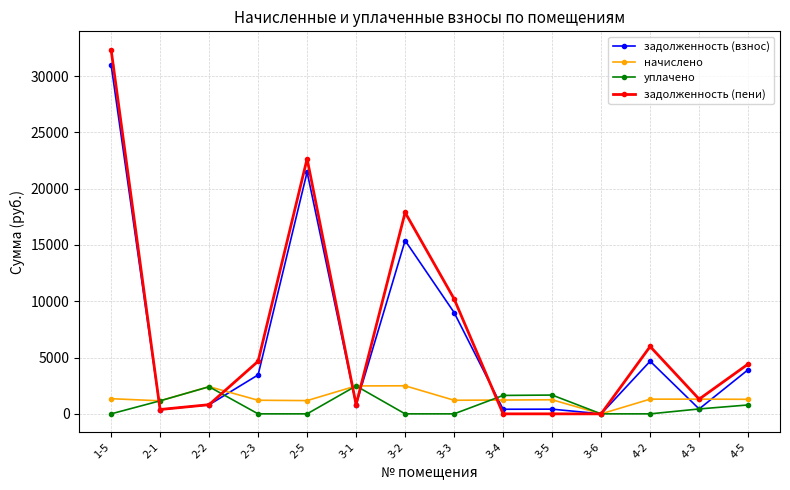

What is the greatest value displayed?

32356.3